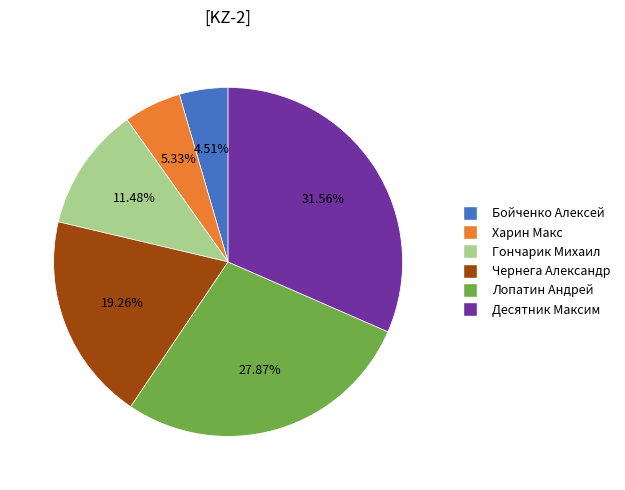

What portion of the pie excludes Чернега Александр?

80.7%